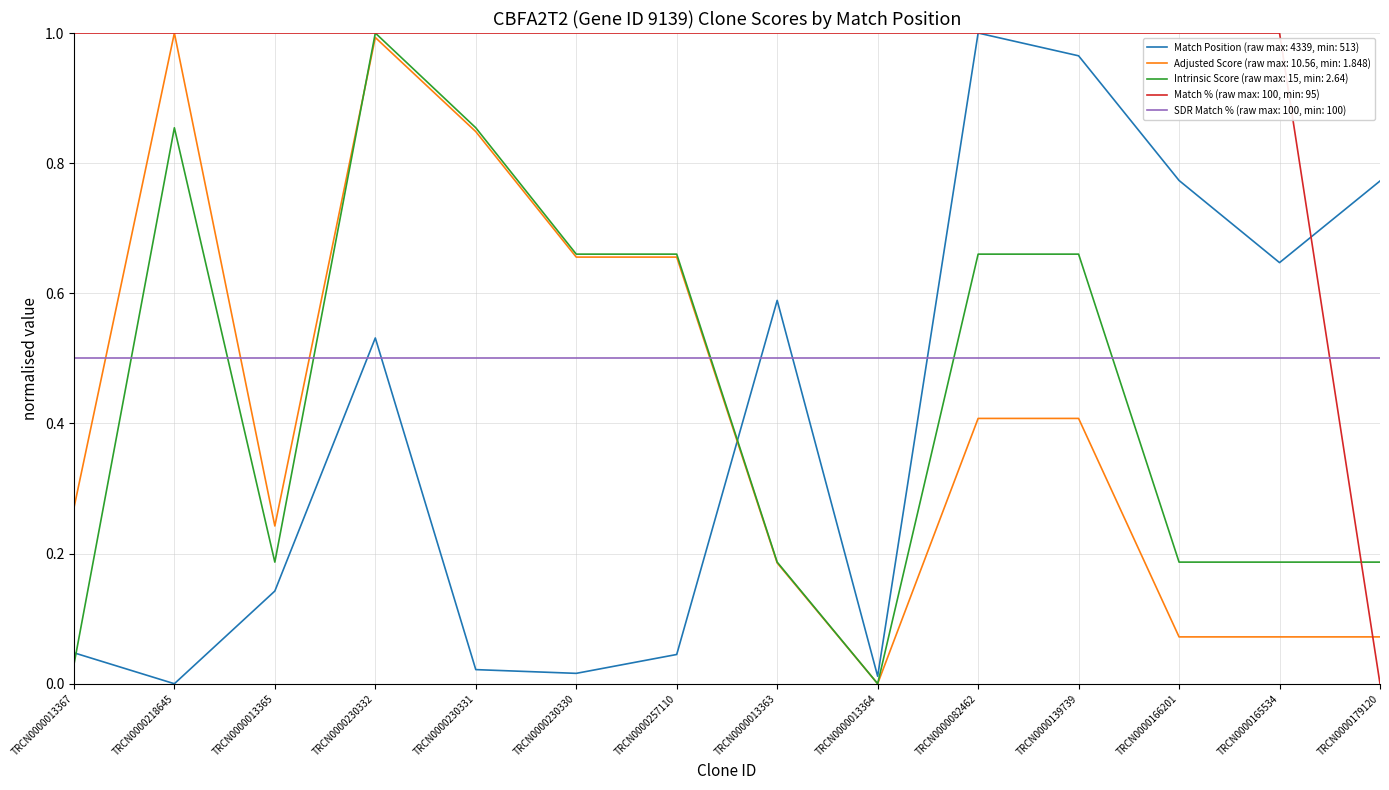

Between which two adjacent categories do SDR Match % (raw max: 100, min: 100) and Match Position (raw max: 4339, min: 513) first intersect?

TRCN0000013365 and TRCN0000230332